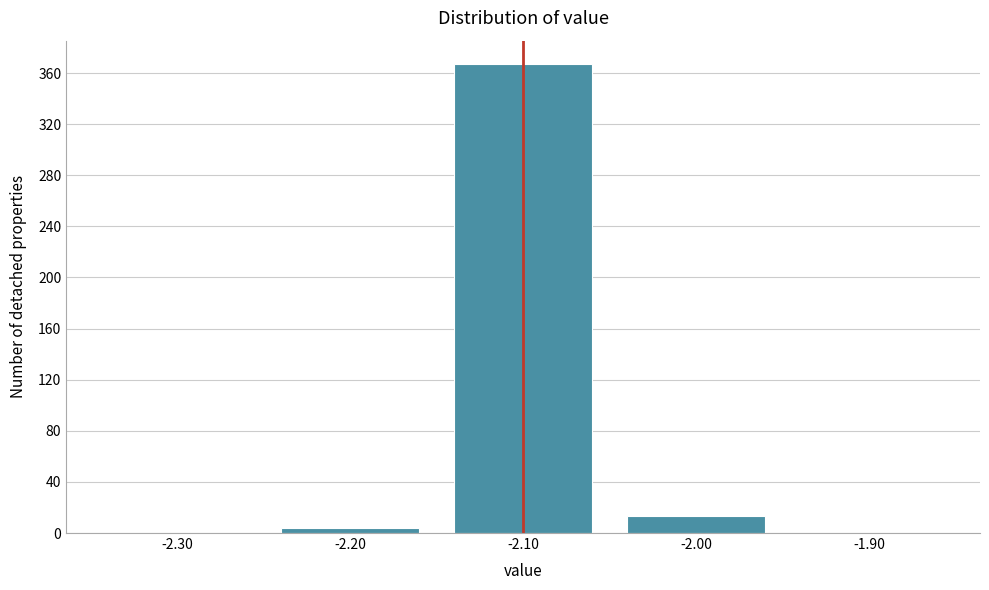

Reading left to right, list every bar in this chart as the range it spans on the x-axis followed by its height. The values are not printed on the chart, so give them approximately, as read against the axis.

-2.35 to -2.25: 0
-2.25 to -2.15: under 5
-2.15 to -2.05: 365
-2.05 to -1.95: 15
-1.95 to -1.85: 0